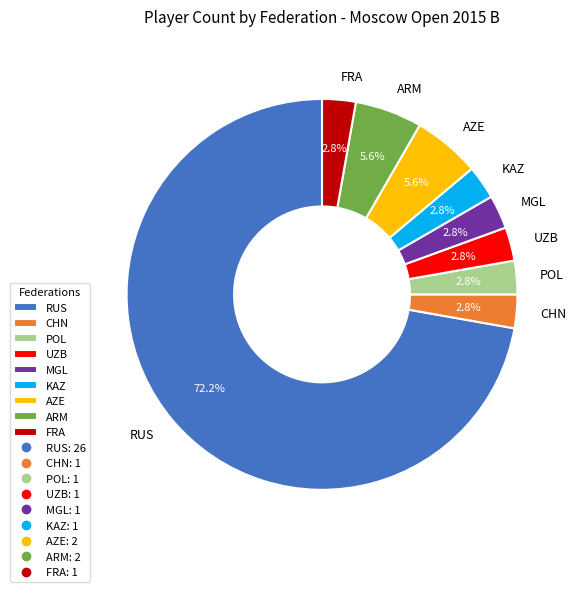

Do CHN and AZE together represent more than half of the pie?

No